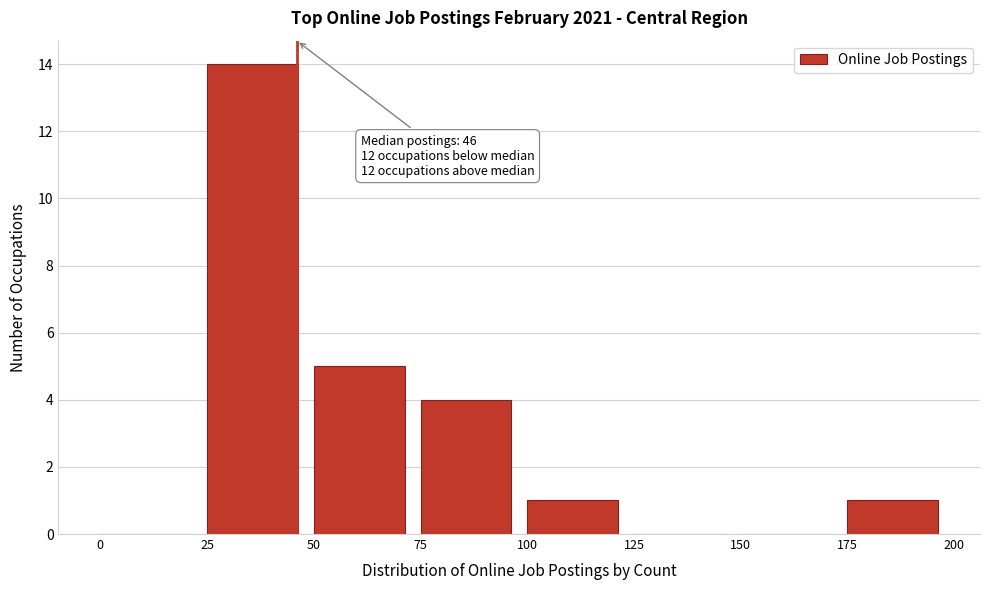

Which range on the x-axis has the tallest bar?

25 to 50